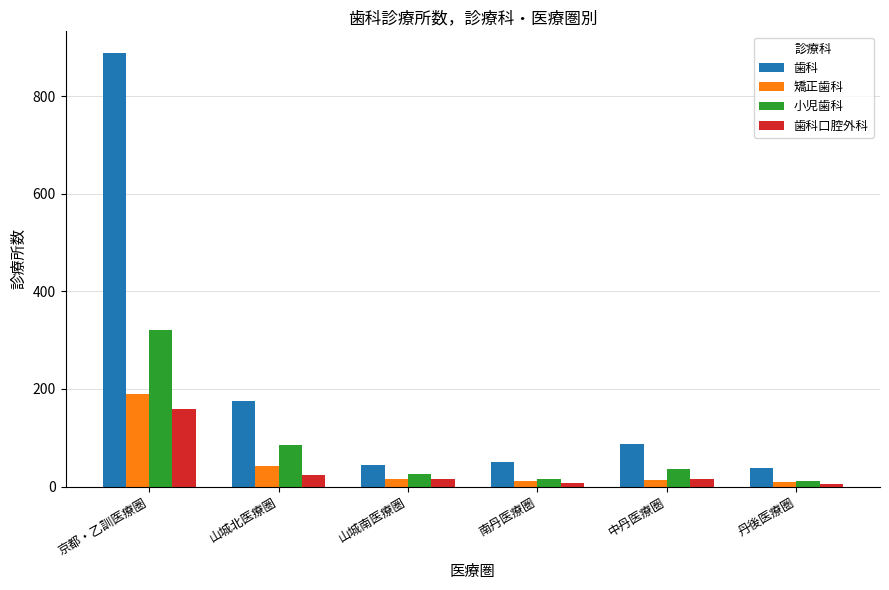

True or false: 歯科 has a value of 889 at 京都・乙訓医療圏.

True